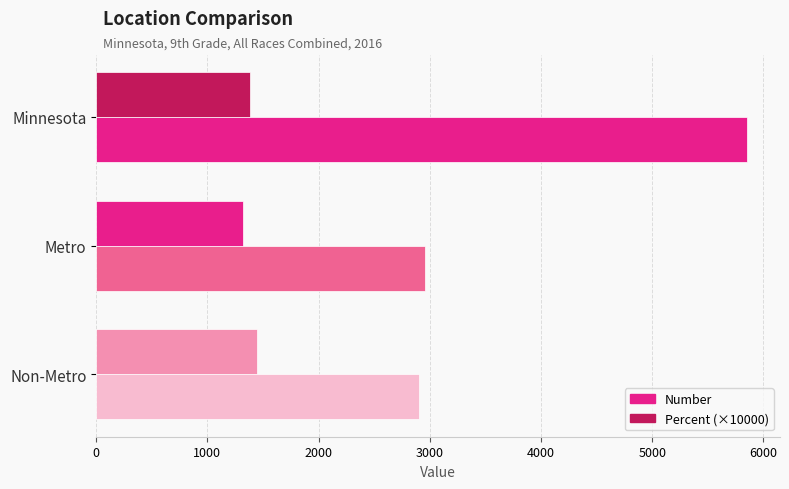

How many values in the Percent (×10000) series exceed 1380?

2